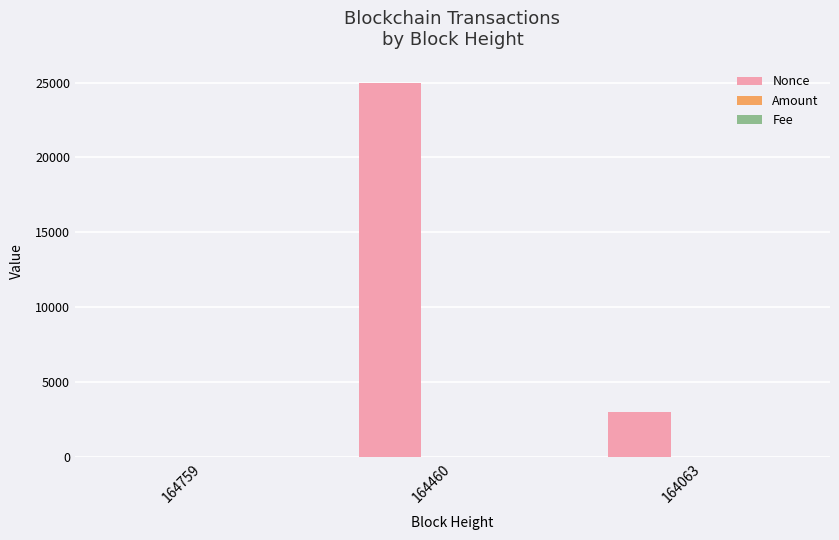

Which series has the largest total across all categories?

Nonce